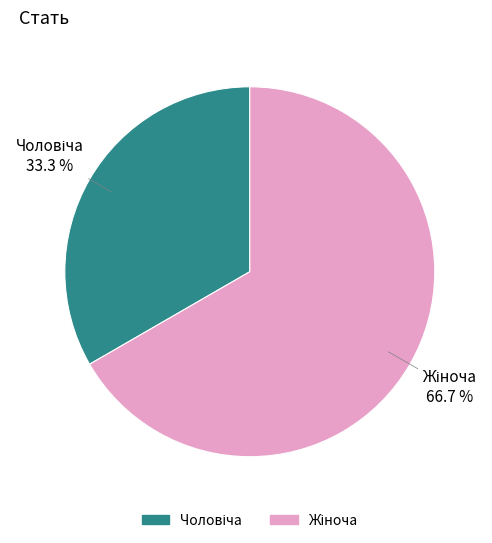

Count the number of slices in the pie.

2